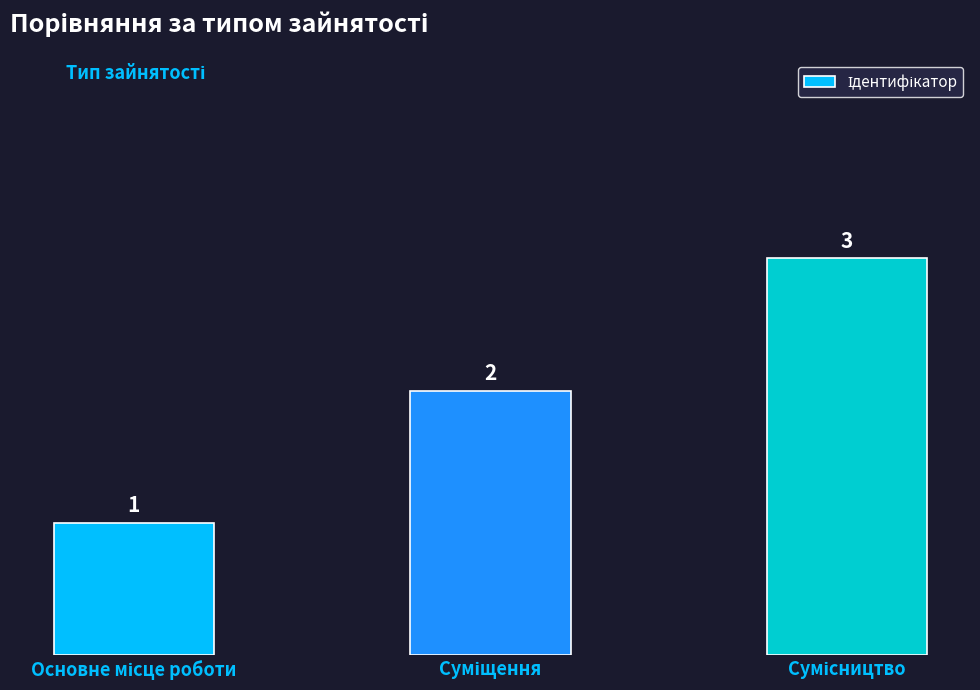

How many values are between 1 and 3?

3